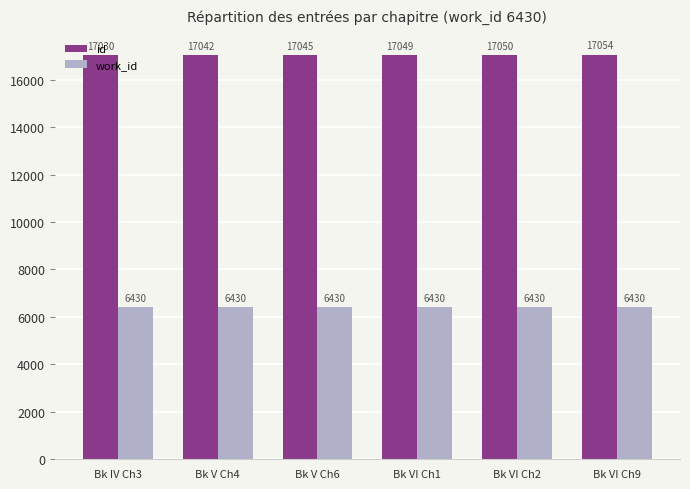

What is the approximate value of id at Bk IV Ch3, to the nearest 5?

17030